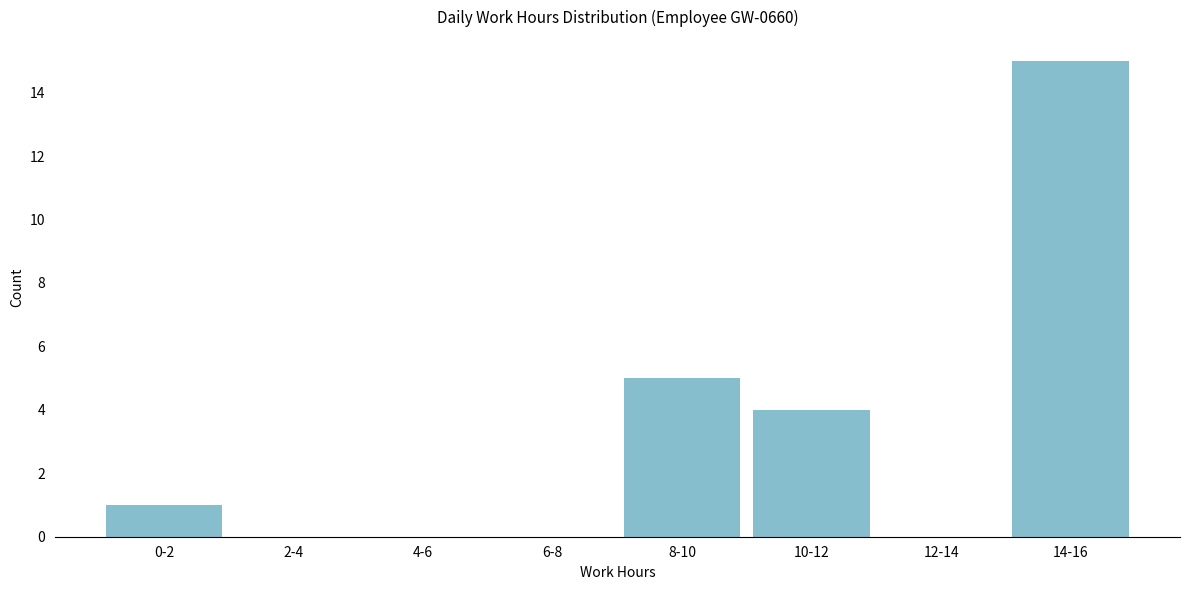

Reading left to right, extract all data points from this chart.

0-2=1	2-4=0	4-6=0	6-8=0	8-10=5	10-12=4	12-14=0	14-16=15